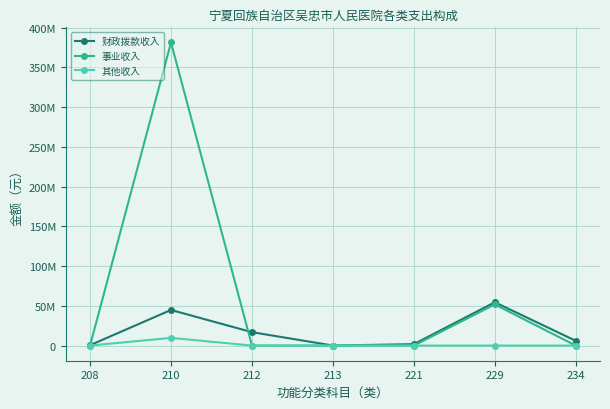

Where is 其他收入 nearest to the value 4828455?

208